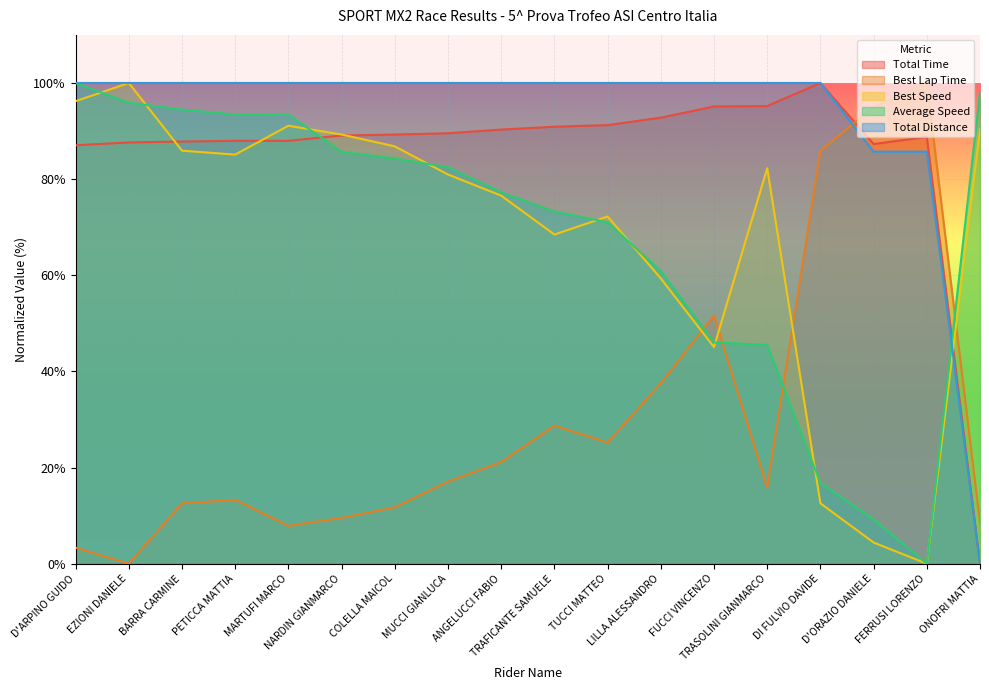

At how many categories does at least one series exceed 31?

18